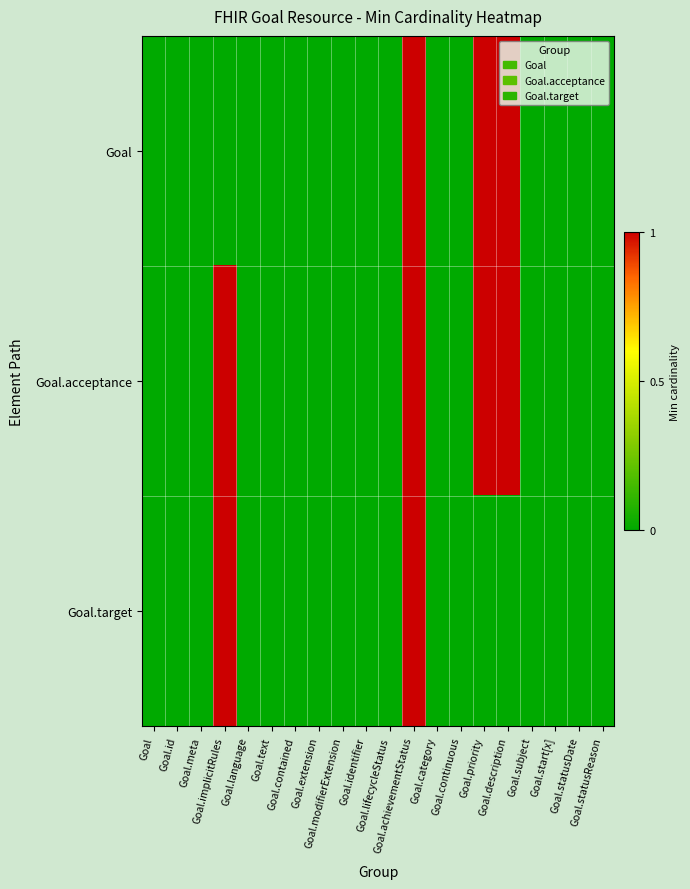

What is the difference between the highest and lowest values at Goal.implicitRules?

1